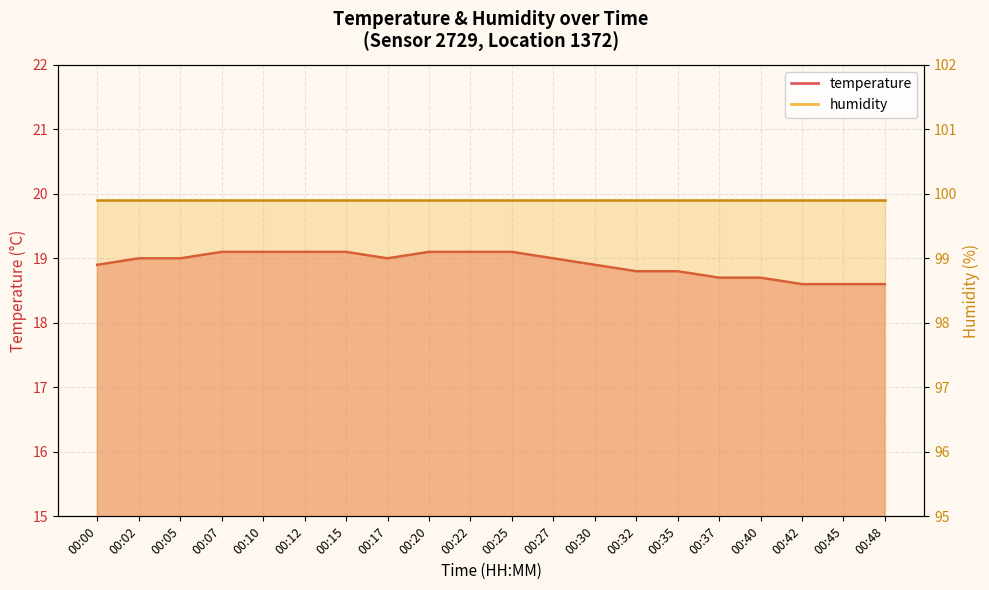

What is the ratio of the value at 00:10 to the value at 00:07?

1.0